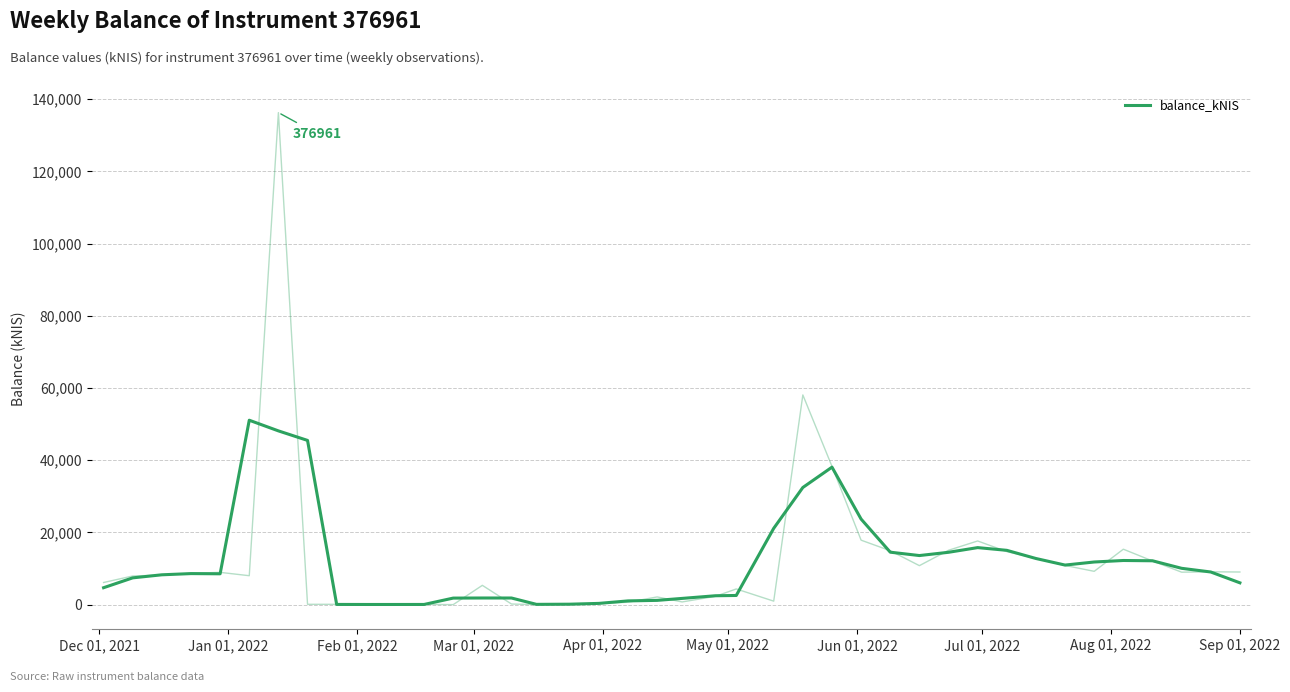

True or false: the data has more than 1 interior local peaks.

True